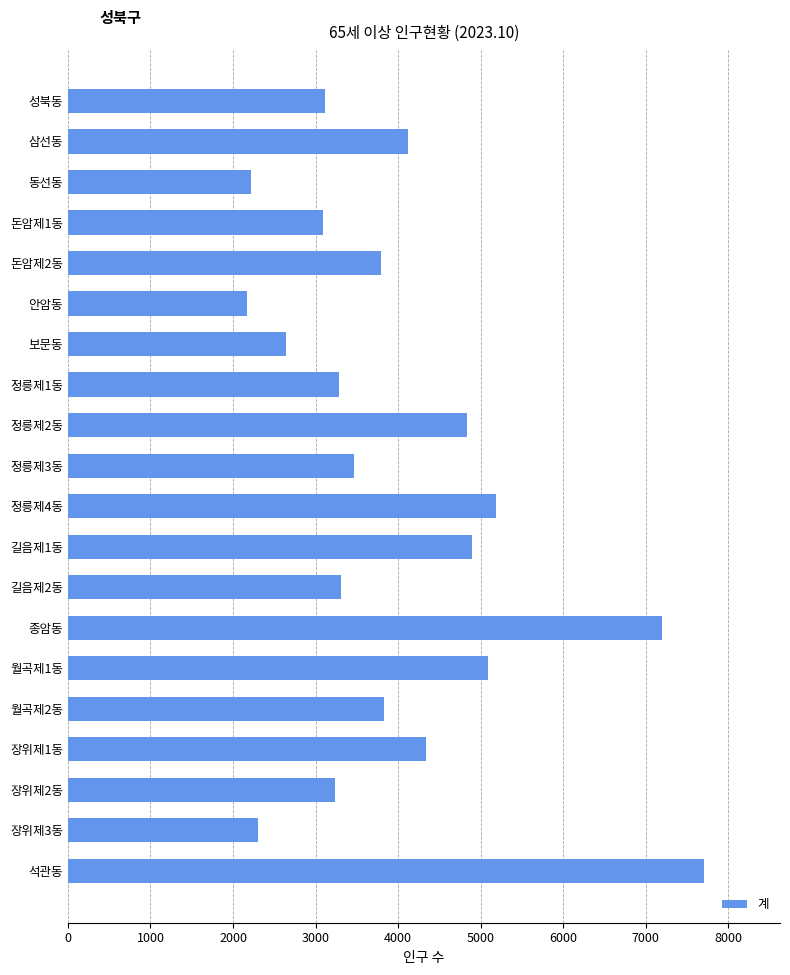

What is the difference between the values at 정릉제2동 and 동선동?

2612